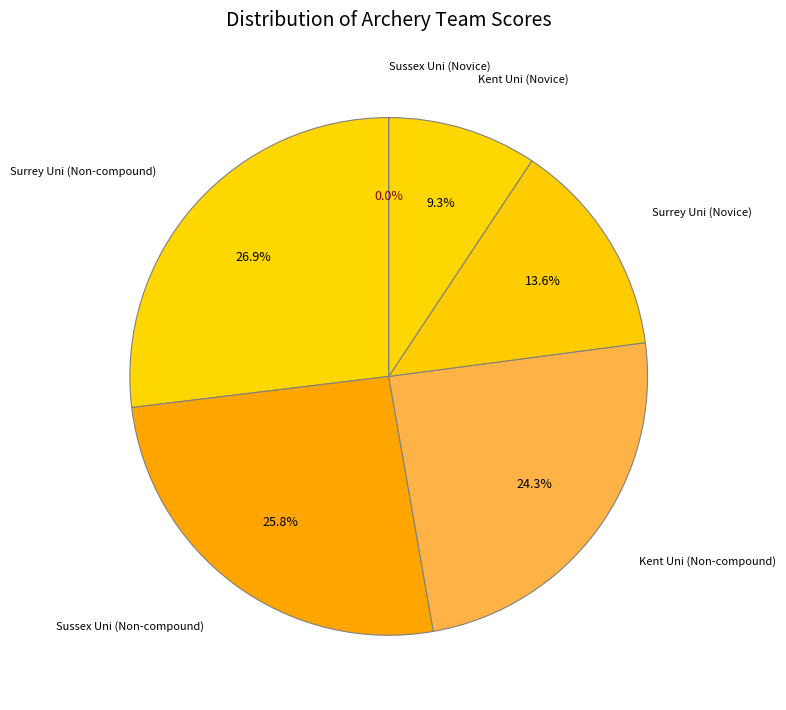

What percentage do Kent Uni (Non-compound) and Sussex Uni (Non-compound) together represent?

50.2%